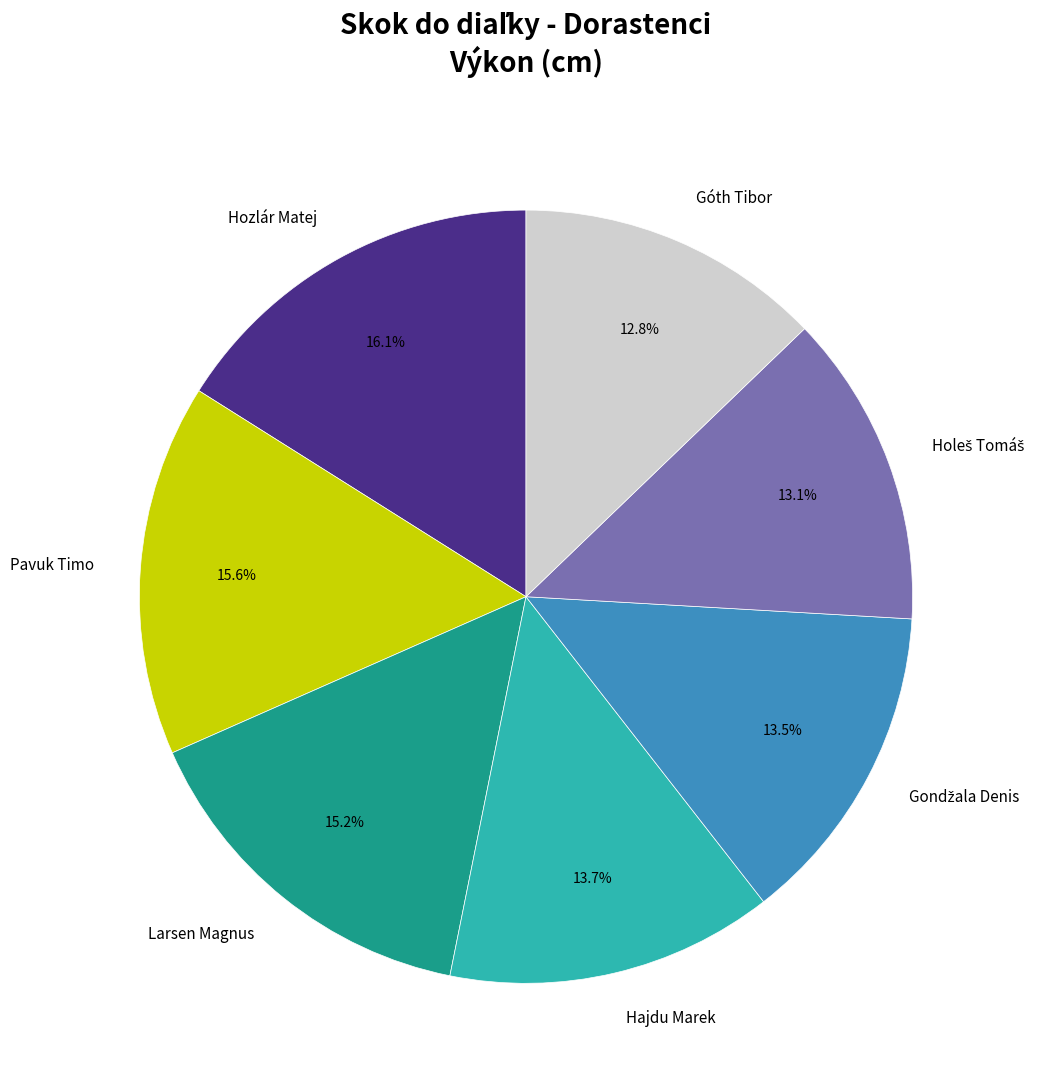

Does Larsen Magnus represent more than half of the total?

No